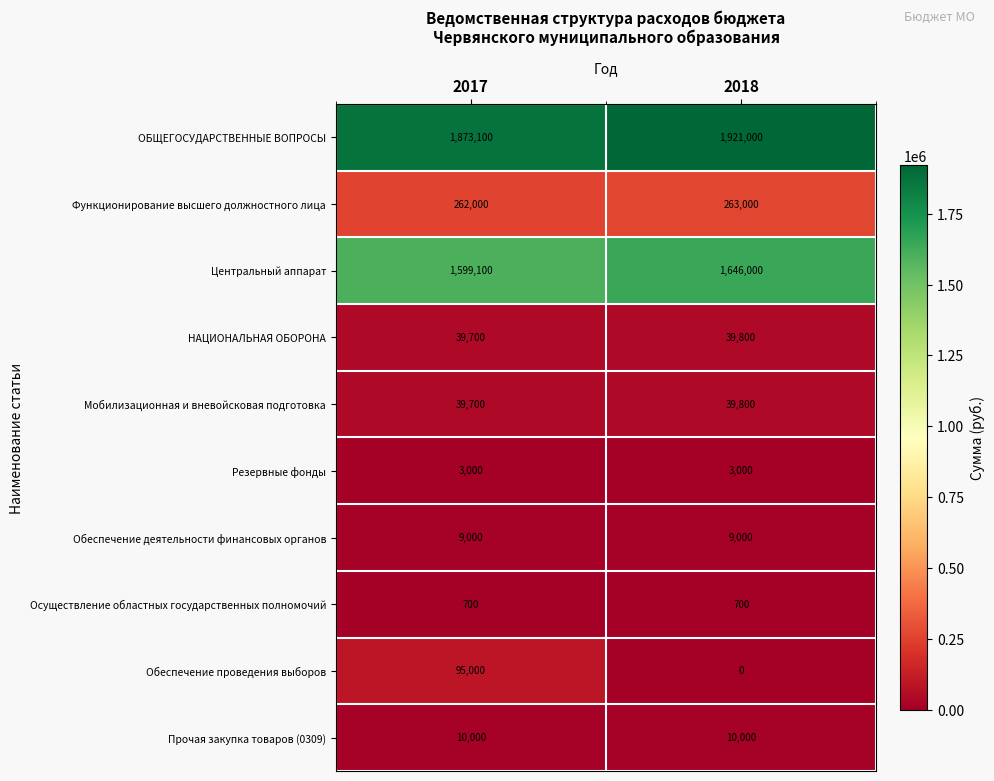

Count the number of data series in this chart.

10